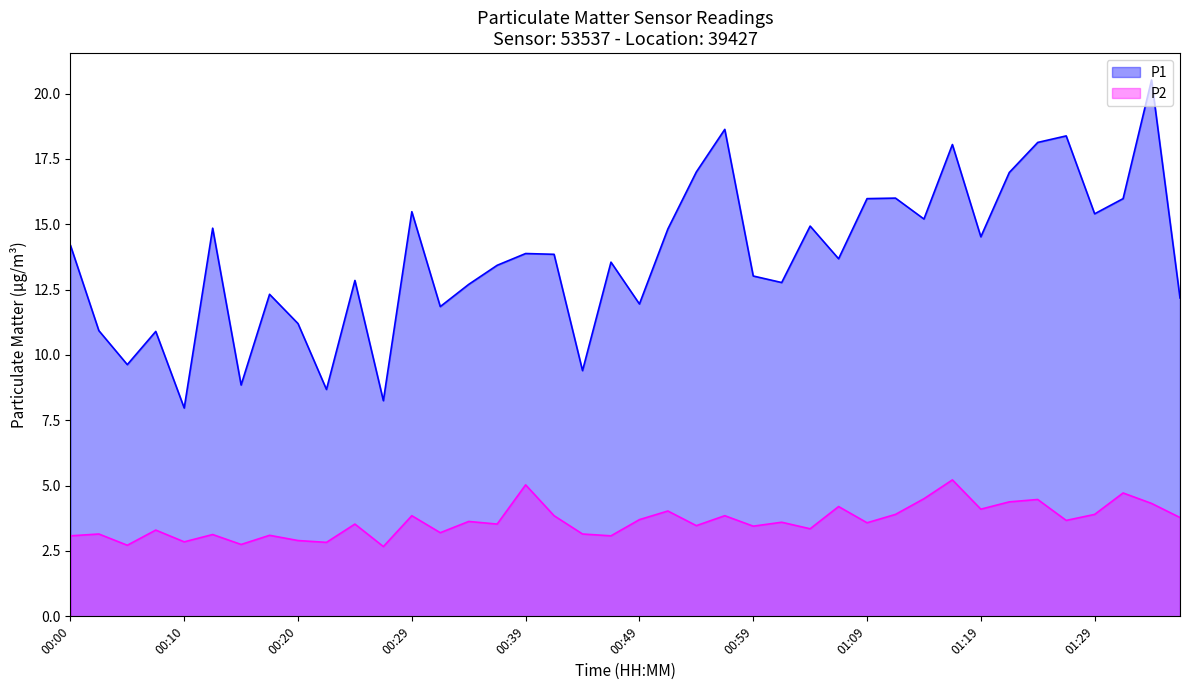

Read the P1 value at 00:44.

9.4